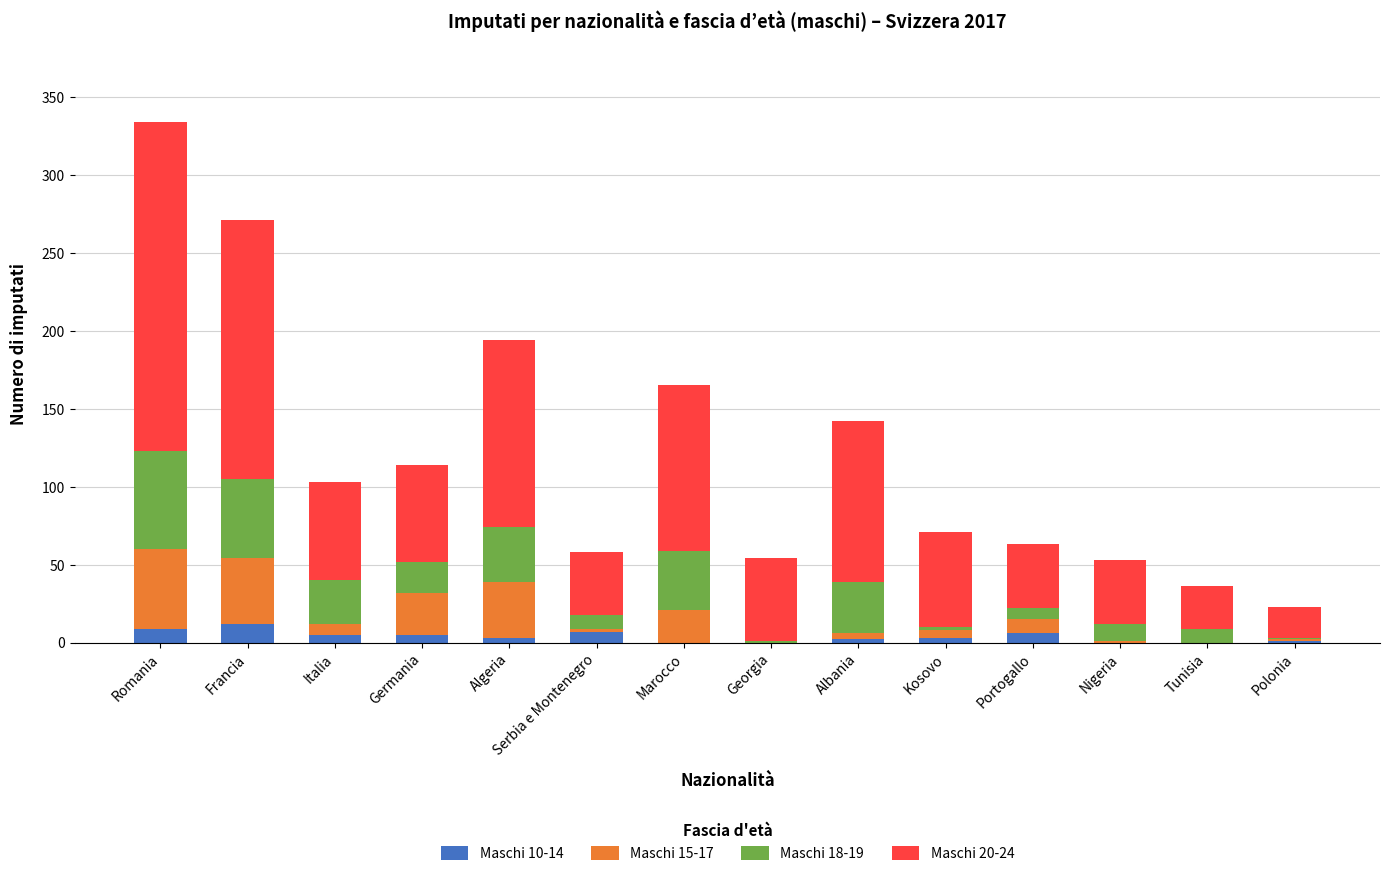

At which category is the sum across all series the highest?

Romania